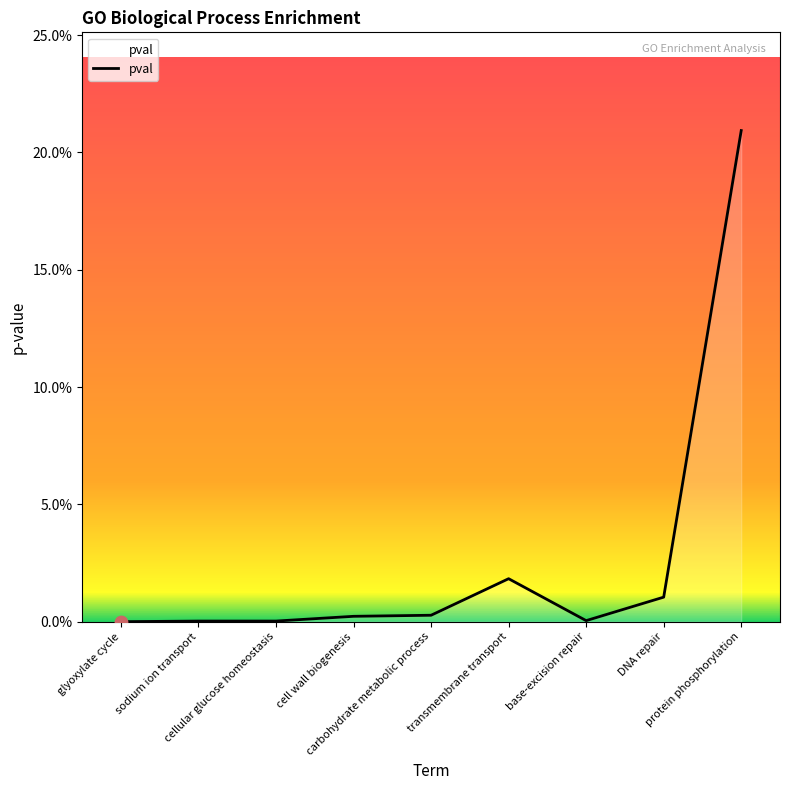

Between sodium ion transport and carbohydrate metabolic process, which is larger?

carbohydrate metabolic process